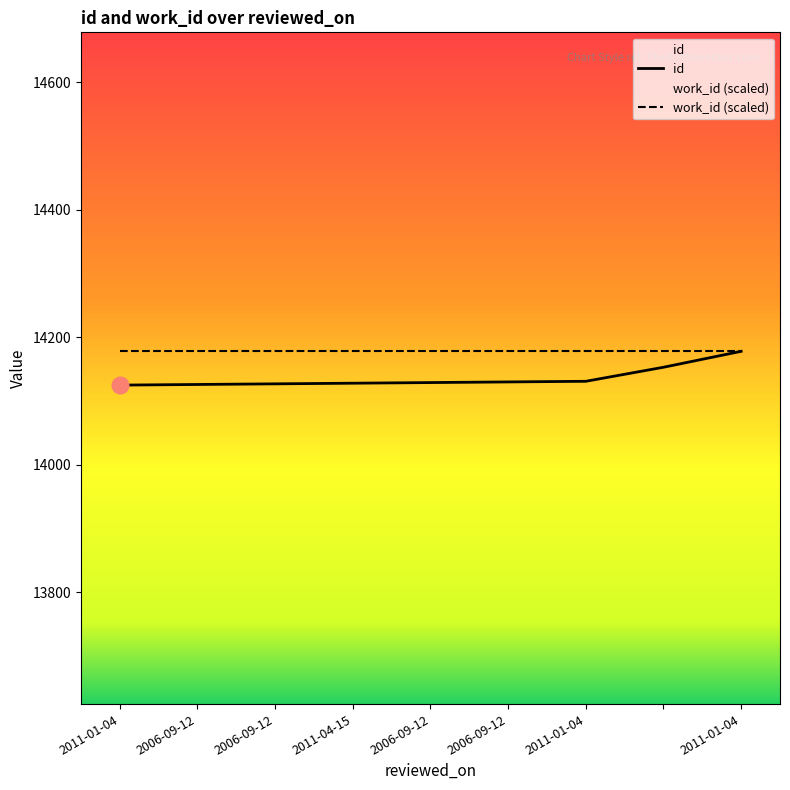

Reading left to right, transcribe all the data shown in this chart.

2011-01-04=14125	2006-09-12=14126	2006-09-12=14127	2011-04-15=14128	2006-09-12=14129	2006-09-12=14130	2011-01-04=14131	=14153	2011-01-04=14178